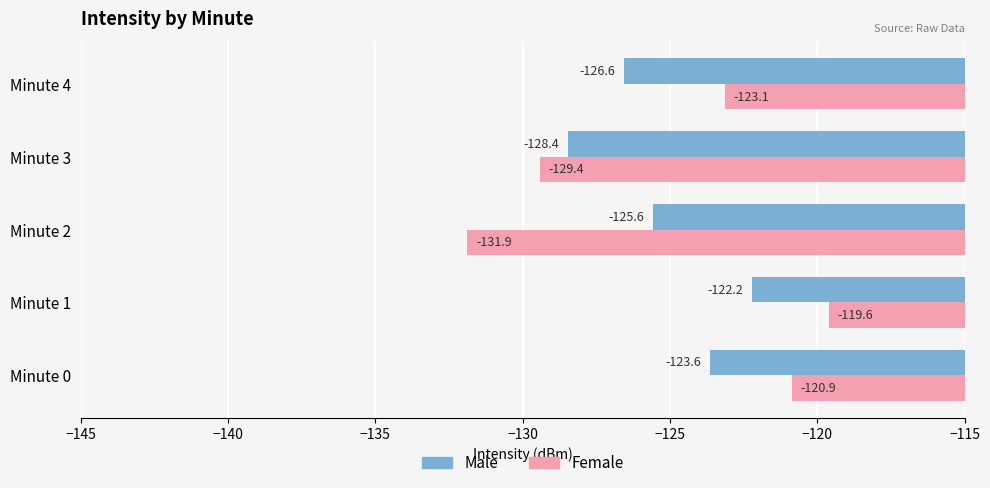

What is the smallest value displayed?

-131.9